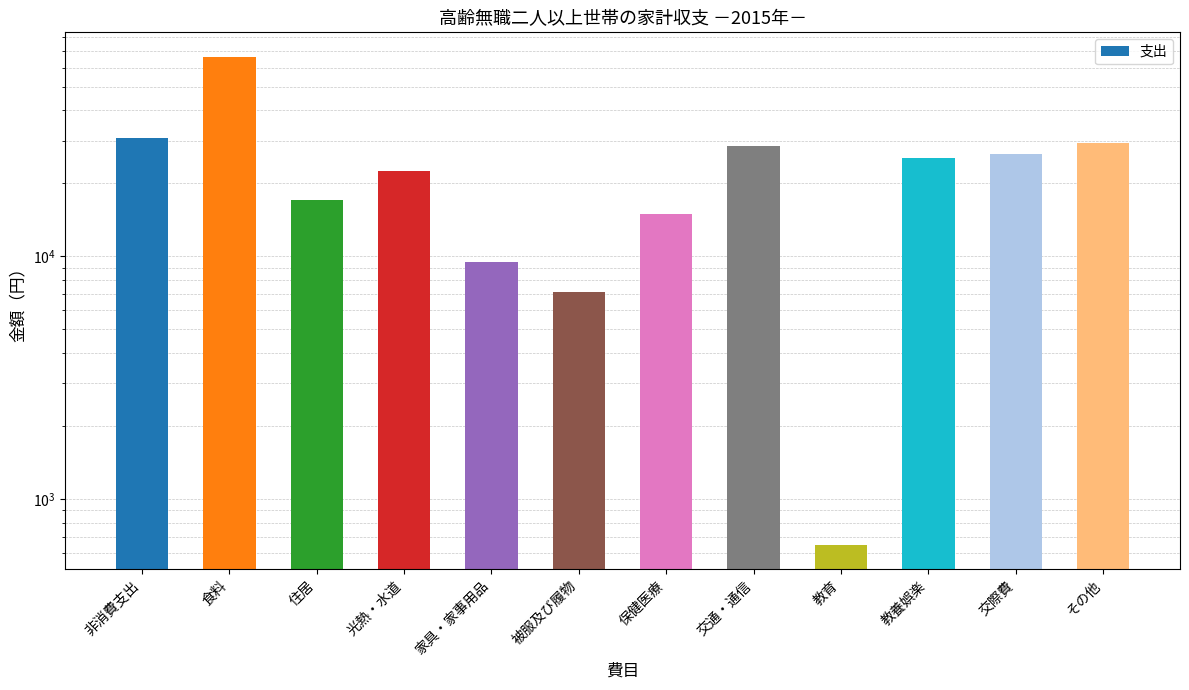

Reading right to left, extract all data points from this chart.

29206	26445	25405	649	28448	15027	7116	9471	22390	17140	66517	30830